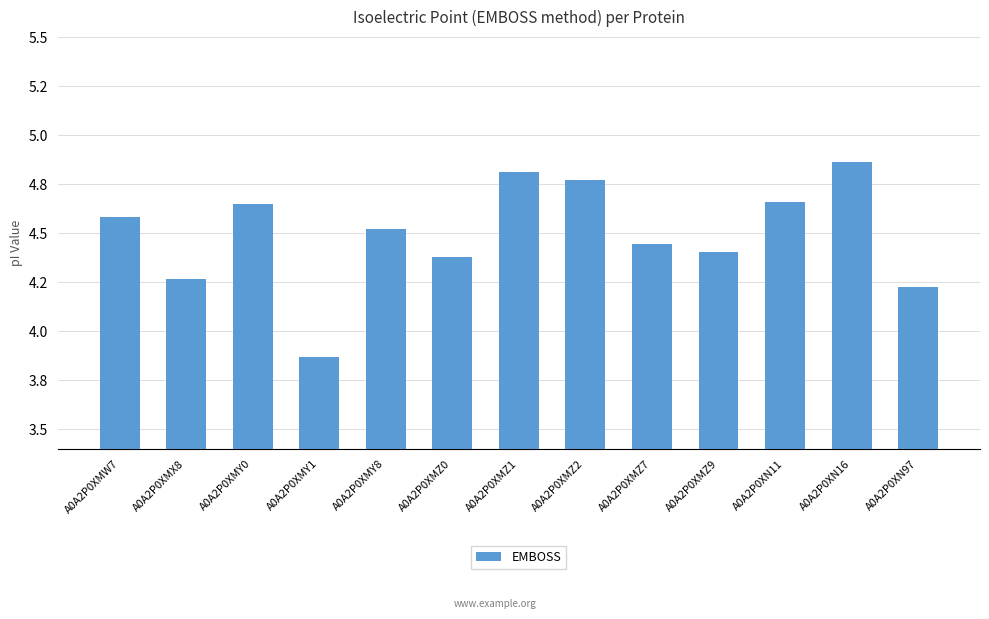

What is the label of the 3rd bar from the right?

A0A2P0XN11